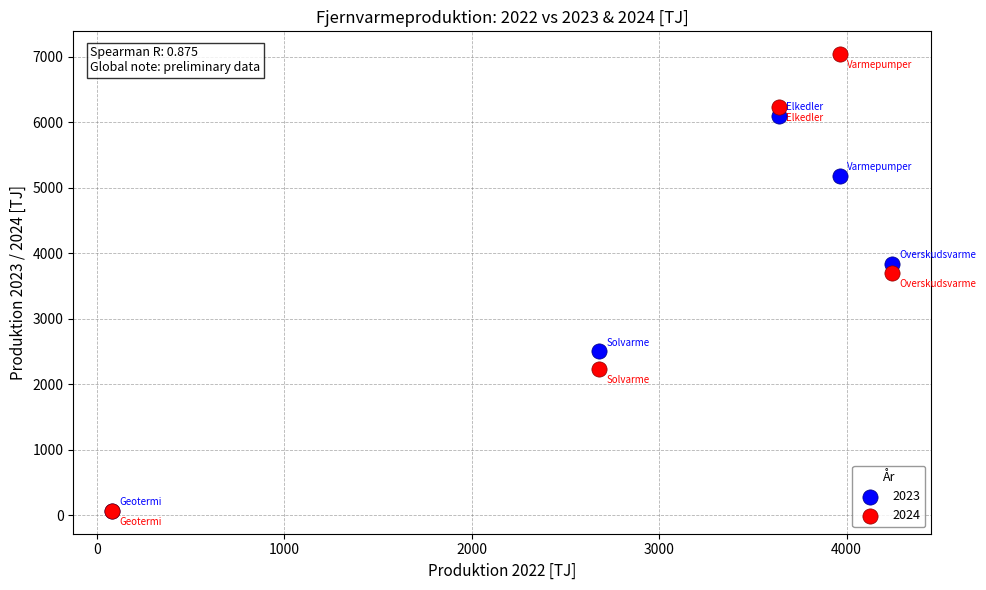

In the 2024 series, what Y value is closest to 3552?

3690.8